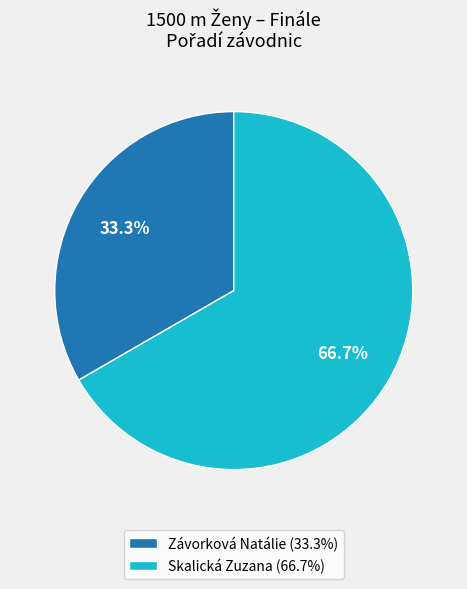

Does any single category account for the majority?

Yes